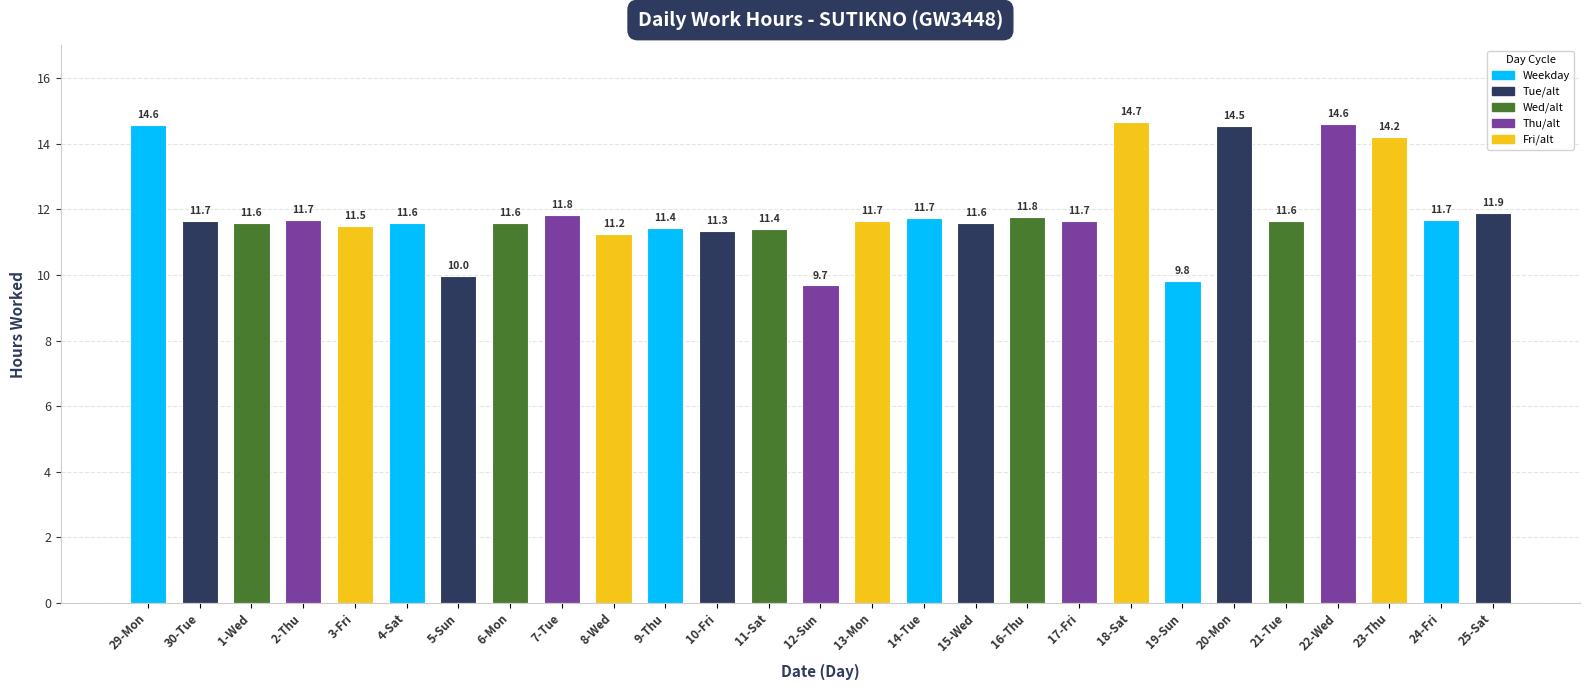

At which label is the value closest to 12?

25-Sat